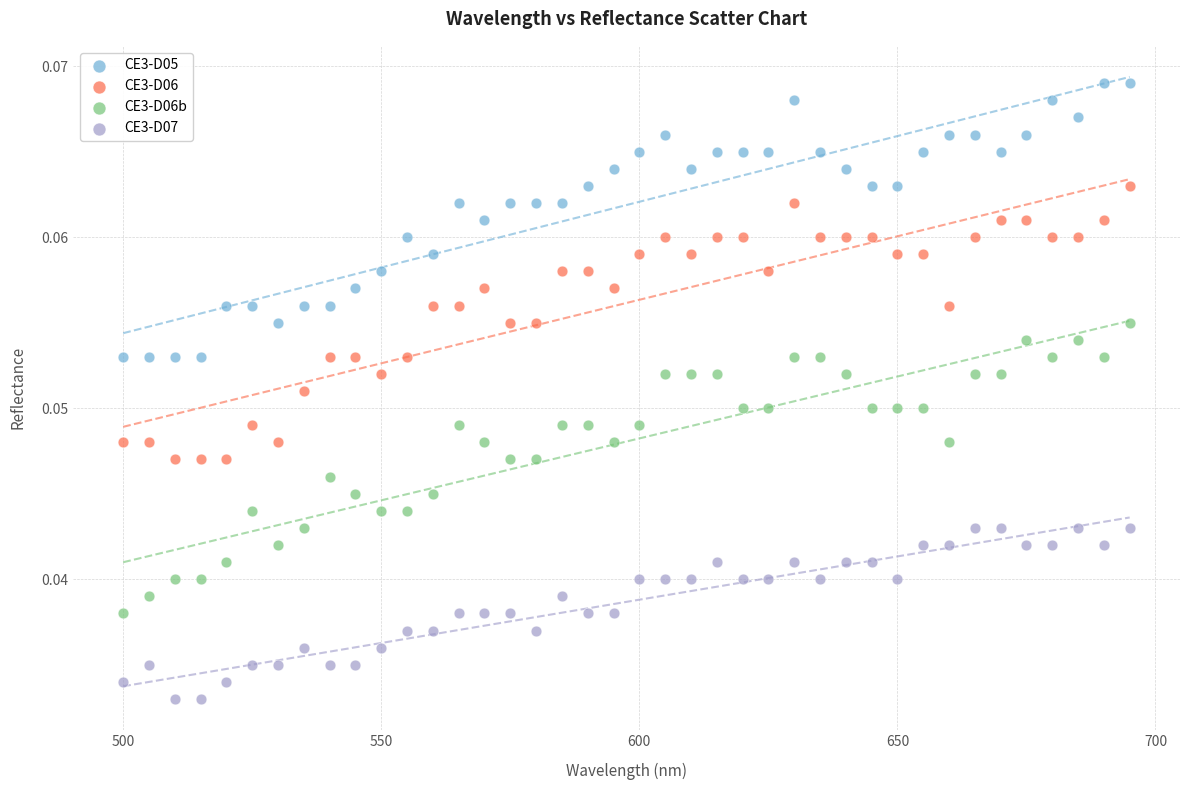

Which series reaches the minimum Y coordinate?

CE3-D07